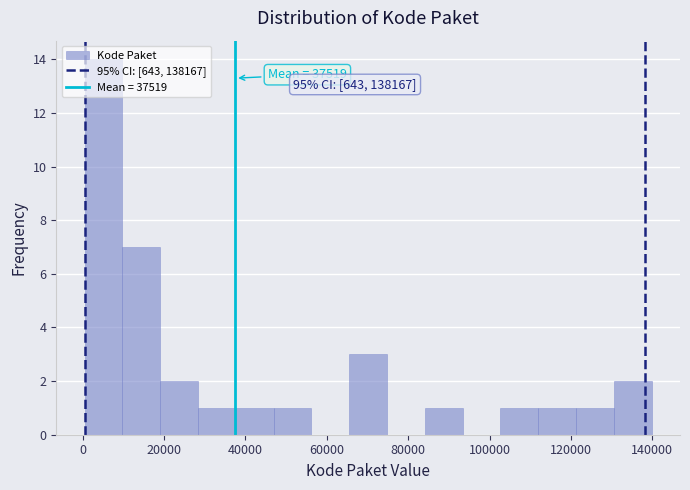

Which range on the x-axis has the tallest bar?

0 to 10000